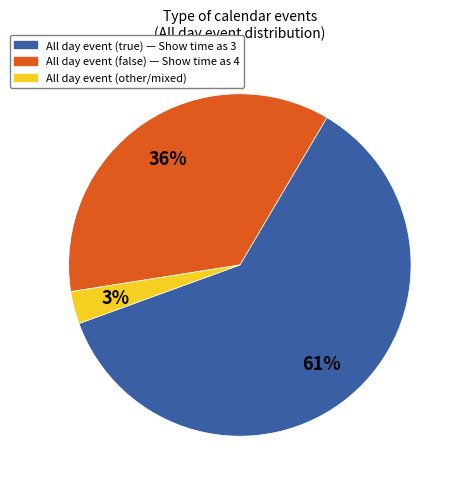

To the nearest percent, what is the difference between the largest and smallest slice percentages?

58%